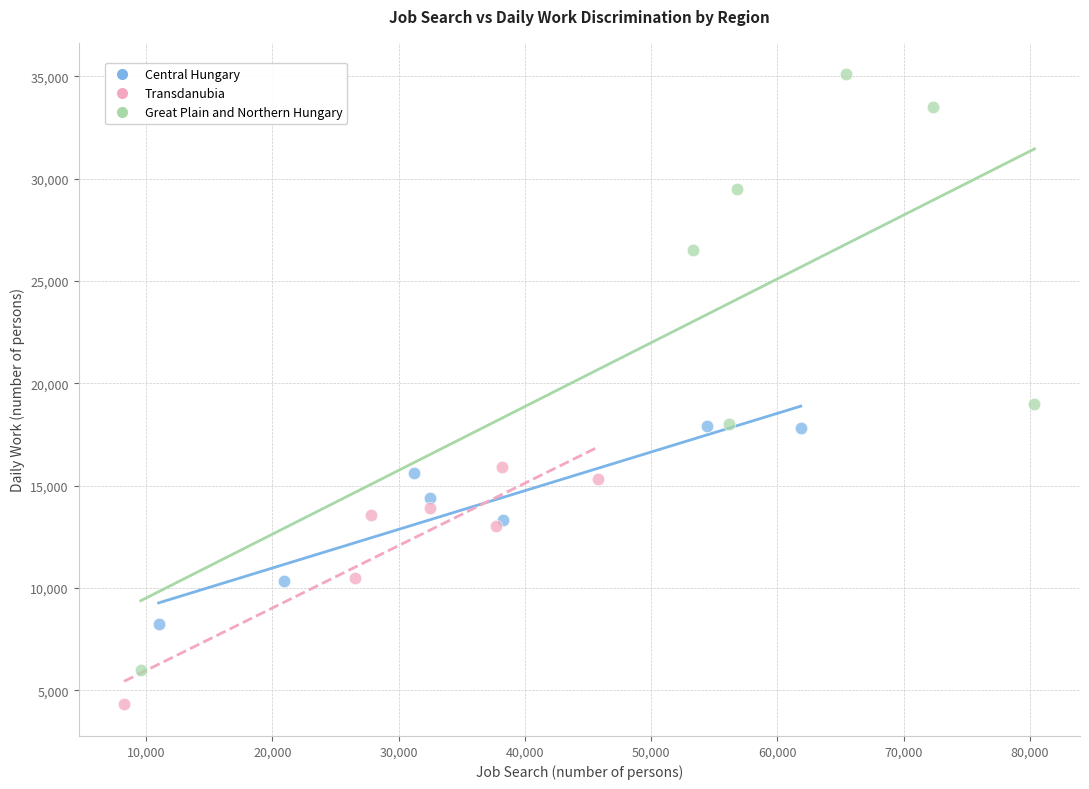

Which series has the largest Y range (max minus min)?

Great Plain and Northern Hungary